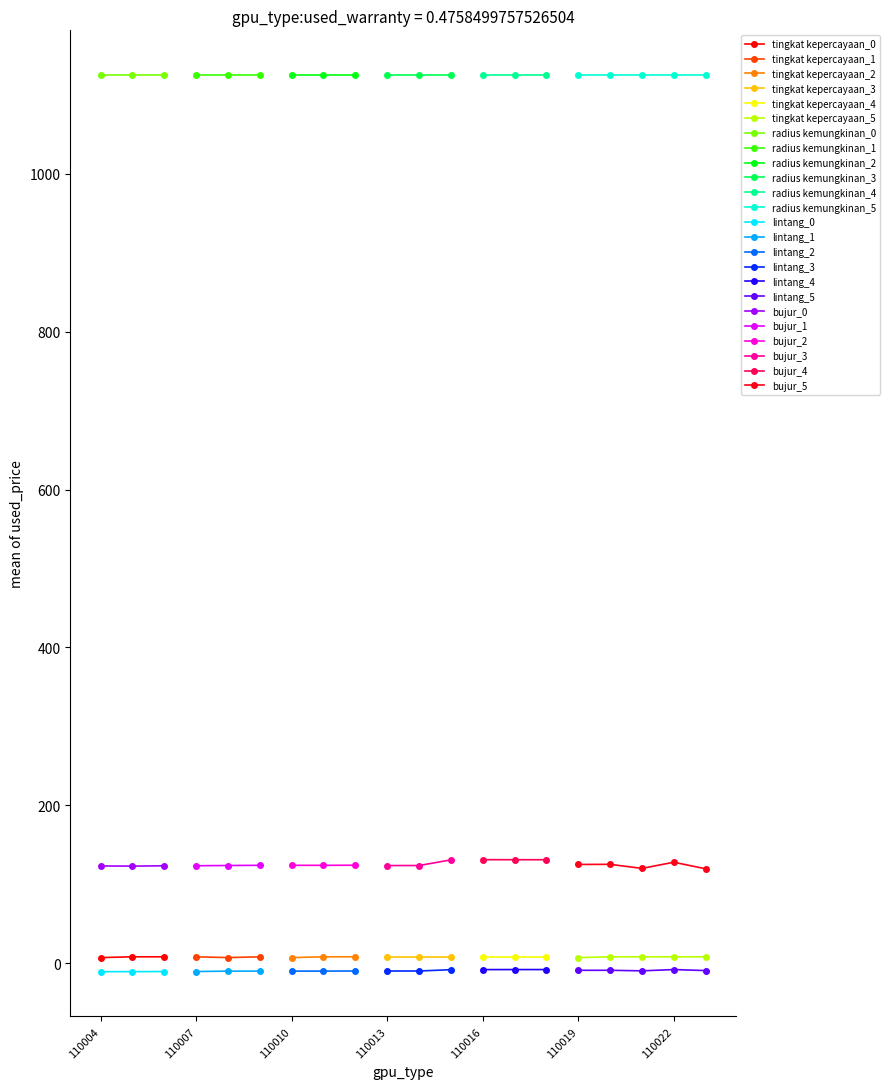

Reading left to right, what are all the values shown in this chart?

tingkat kepercayaan: 110004=7.0	110005=8.0	110006=8.0	110007=8.0	110008=7.0	110009=8.0	110010=7.0	110011=8.0	110012=8.0	110013=8.0	110014=8.0	110015=8.0	110016=8.0	110017=8.0	110018=8.0	110019=7.0	110020=8.0	110021=8.0	110022=8.0	110023=8.0
radius kemungkinan: 110004=1125.0	110005=1125.0	110006=1125.0	110007=1125.0	110008=1125.0	110009=1125.0	110010=1125.0	110011=1125.0	110012=1125.0	110013=1125.0	110014=1125.0	110015=1125.0	110016=1125.0	110017=1125.0	110018=1125.0	110019=1125.0	110020=1125.0	110021=1125.0	110022=1125.0	110023=1125.0
lintang: 110004=-10.8	110005=-10.8	110006=-10.7	110007=-10.6	110008=-10.2	110009=-10.1	110010=-10.1	110011=-10.1	110012=-10.0	110013=-10.0	110014=-10.0	110015=-8.3	110016=-8.2	110017=-8.2	110018=-8.2	110019=-9.1	110020=-9.1	110021=-9.8	110022=-8.2	110023=-9.4
bujur: 110004=123.1	110005=122.9	110006=123.3	110007=123.4	110008=123.7	110009=123.9	110010=123.9	110011=123.9	110012=124.0	110013=123.6	110014=123.6	110015=130.8	110016=131.1	110017=131.0	110018=131.0	110019=125.0	110020=125.2	110021=120.0	110022=127.8	110023=119.5